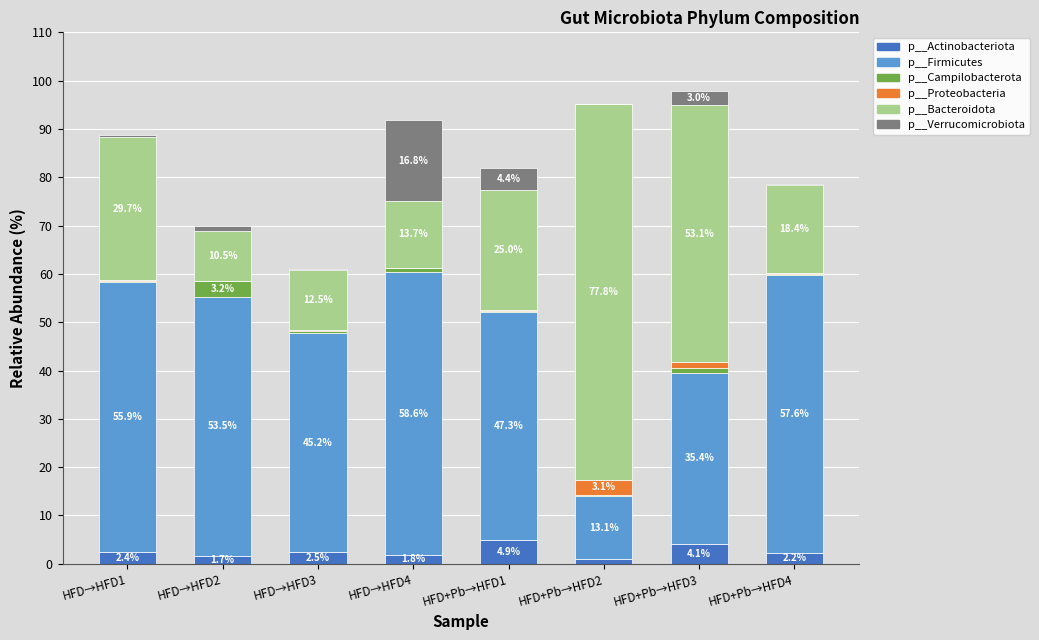

What is the lowest value of the p__Actinobacteriota series?

0.9